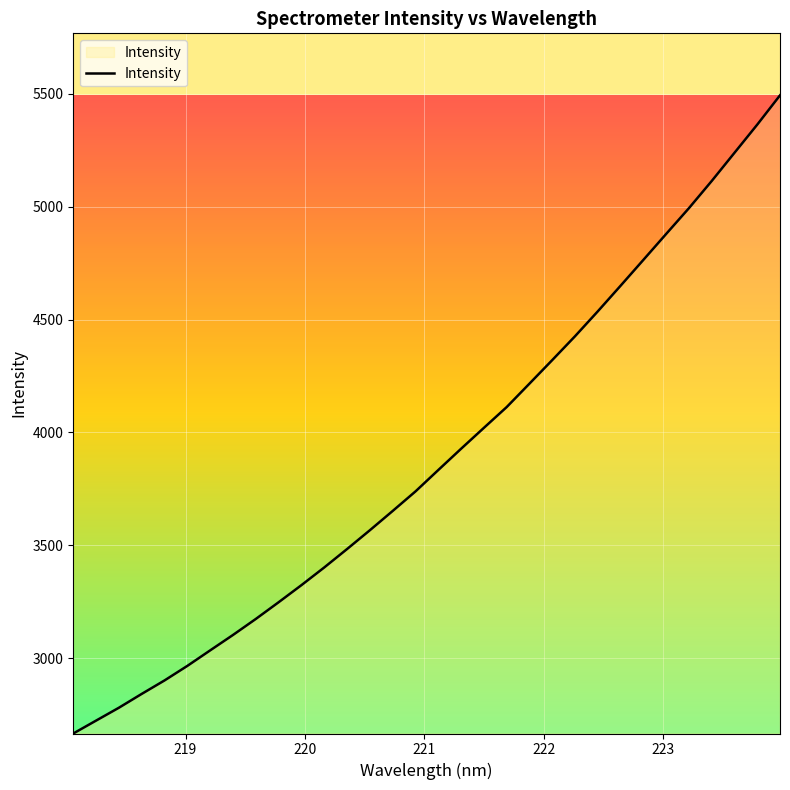

What is the smallest value displayed?

2666.1